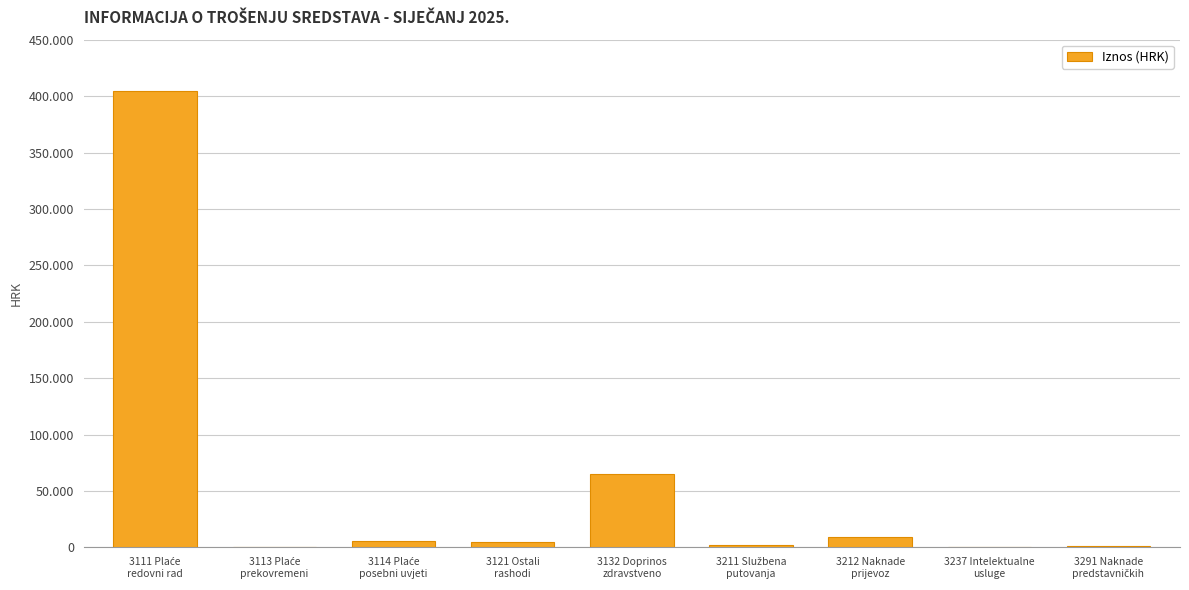

What is the minimum value shown in the chart?

276.3